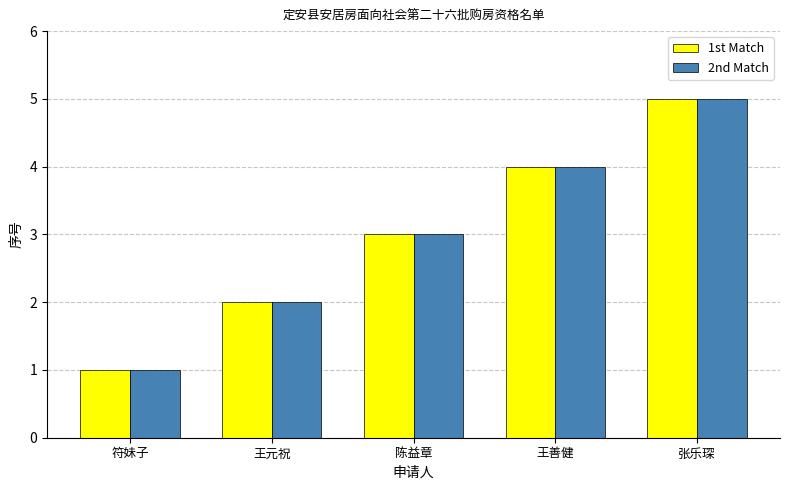

How many distinct data groups are displayed?

2